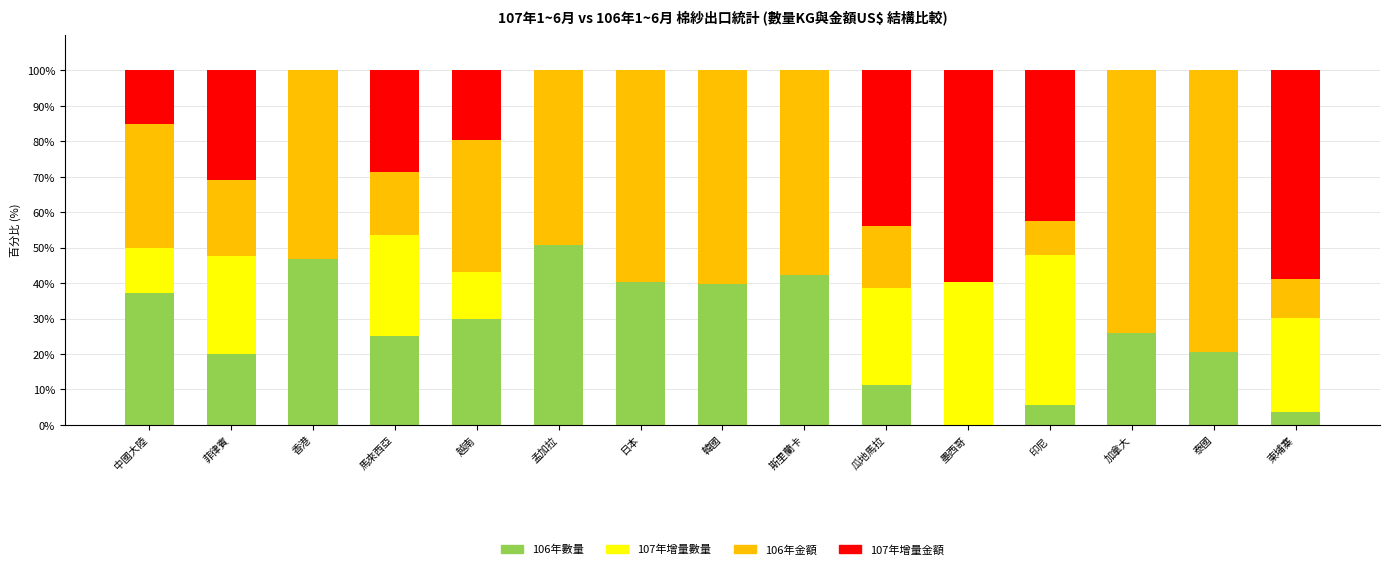

Is it true that 106年數量 equals 8.7 at 中國大陸?

False